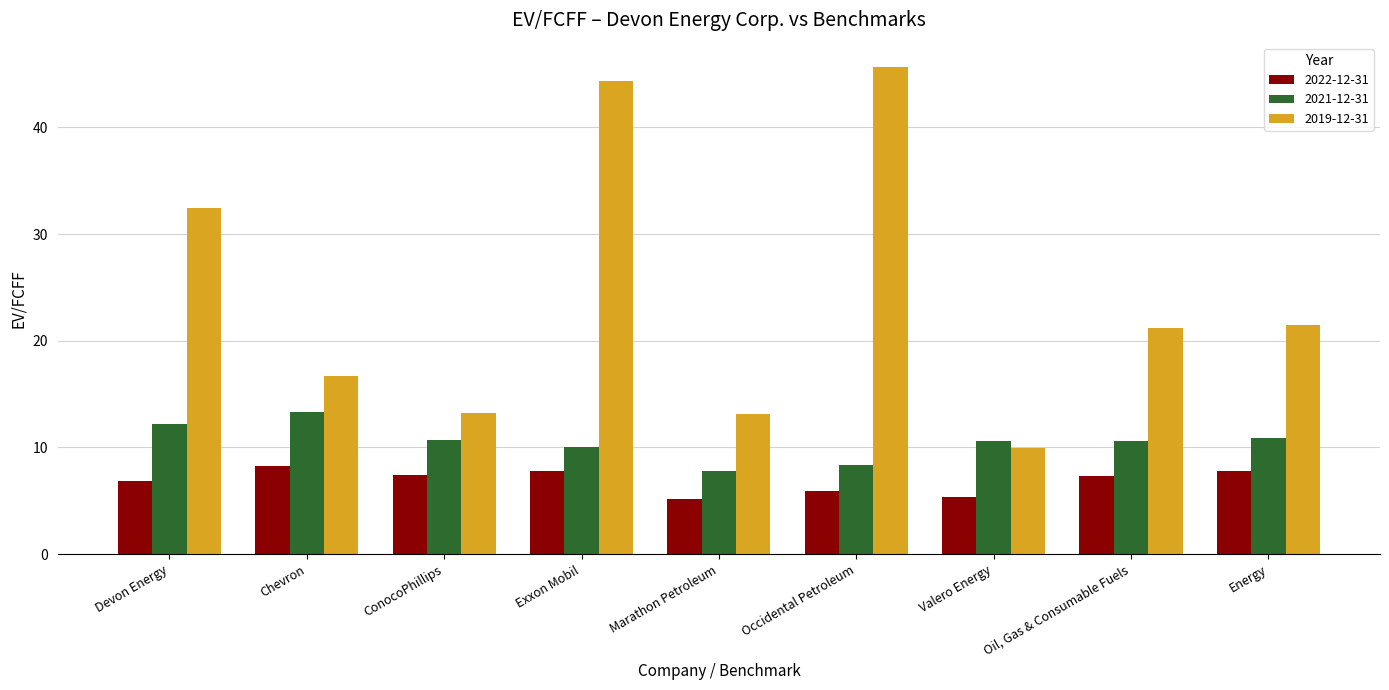

What is the minimum value shown in the chart?

5.2